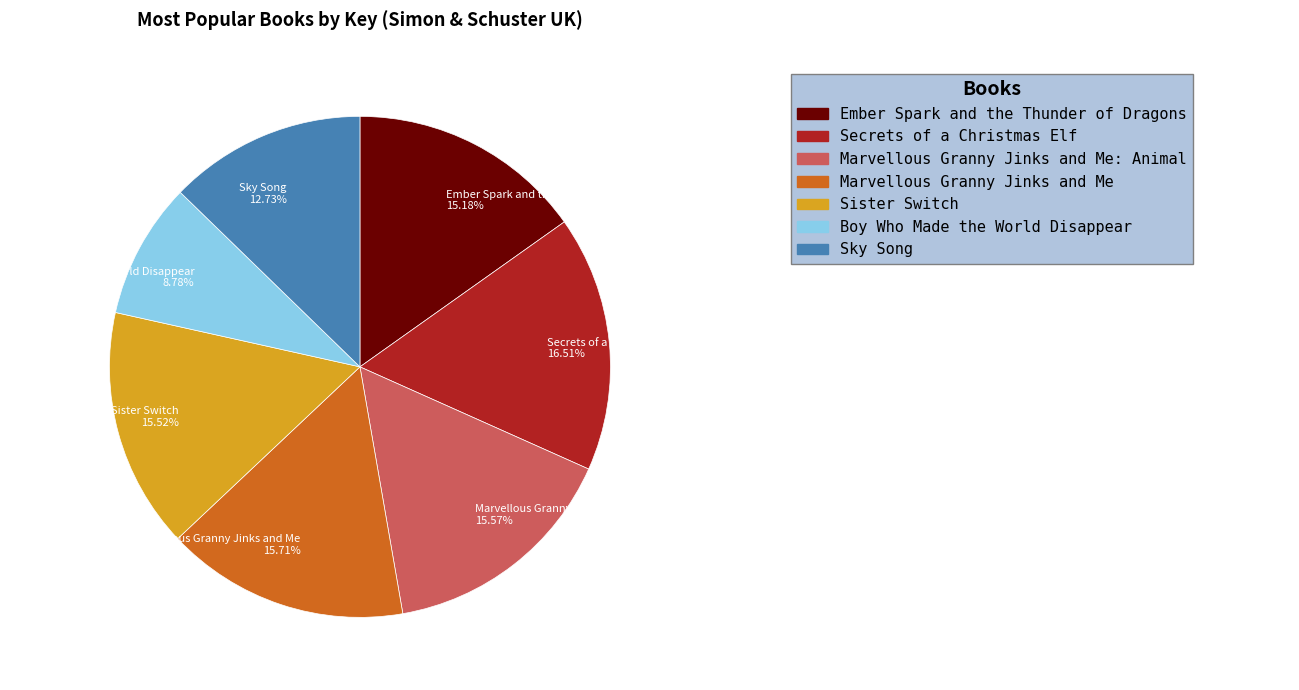

Is the sum of Ember Spark and the Thunder of Dragons and Marvellous Granny Jinks and Me greater than half?

No